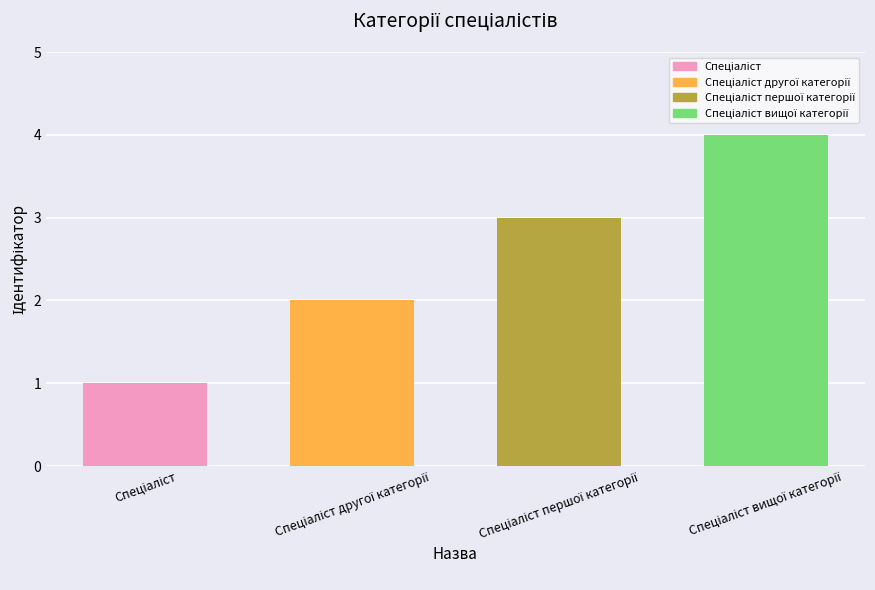

What is the maximum value shown in the chart?

4